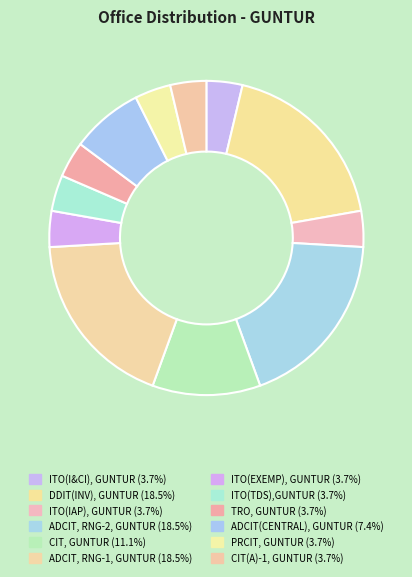

Count the number of slices in the pie.

12